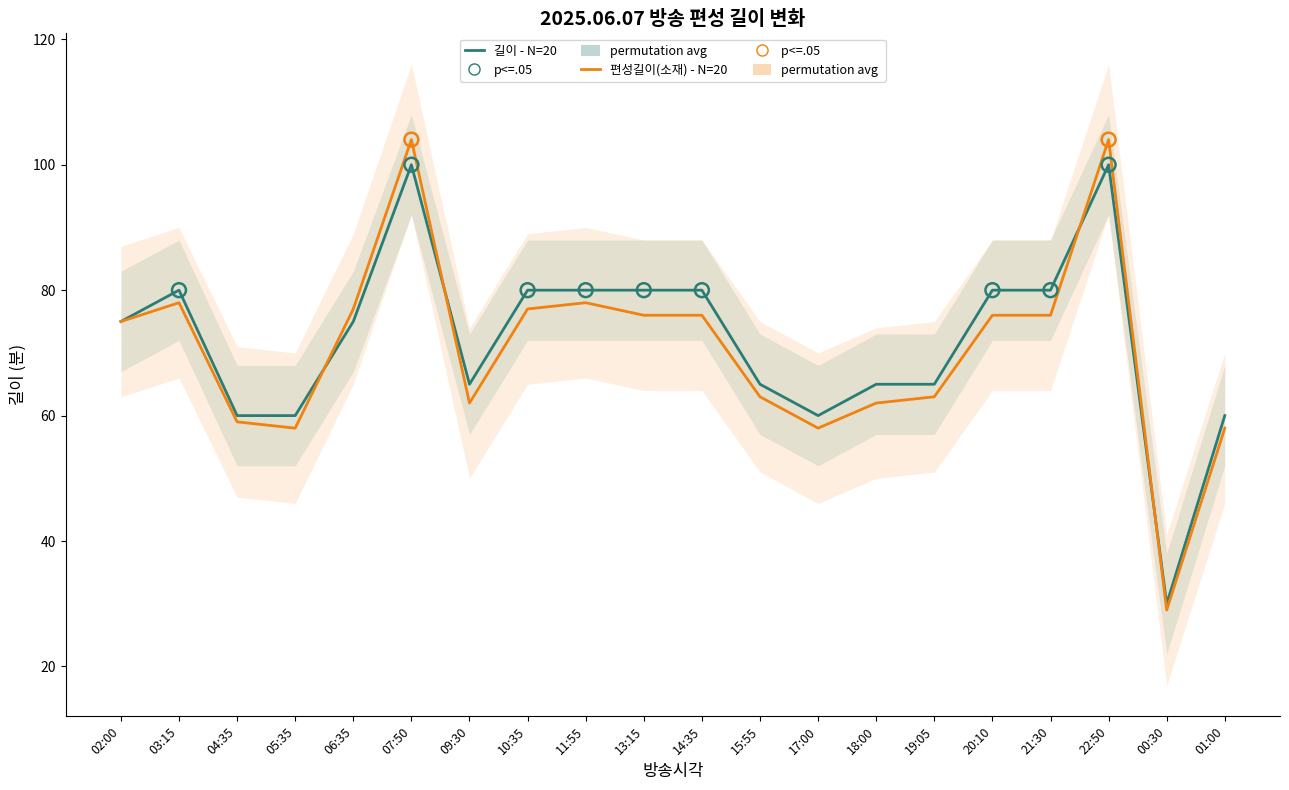

Which series reaches the maximum Y coordinate?

편성길이(소재) - N=20